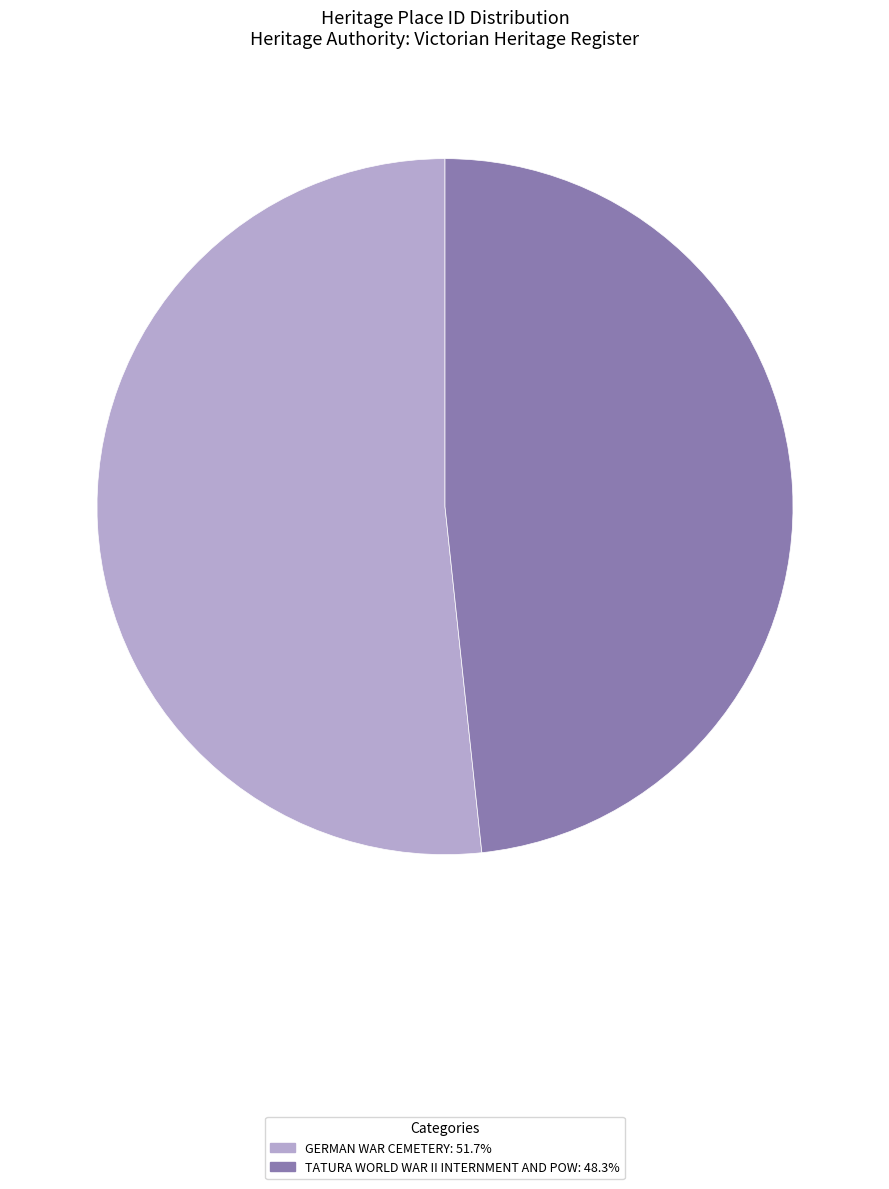

Is it true that GERMAN WAR CEMETERY is 52% of the pie?

True